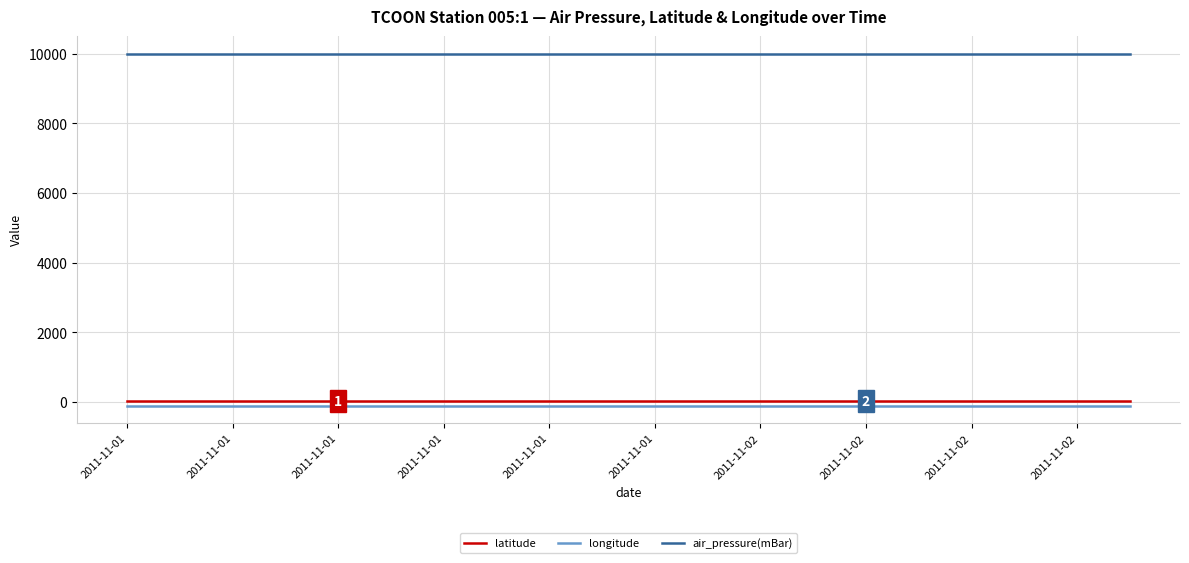

True or false: air_pressure(mBar) and latitude cross at least once.

False